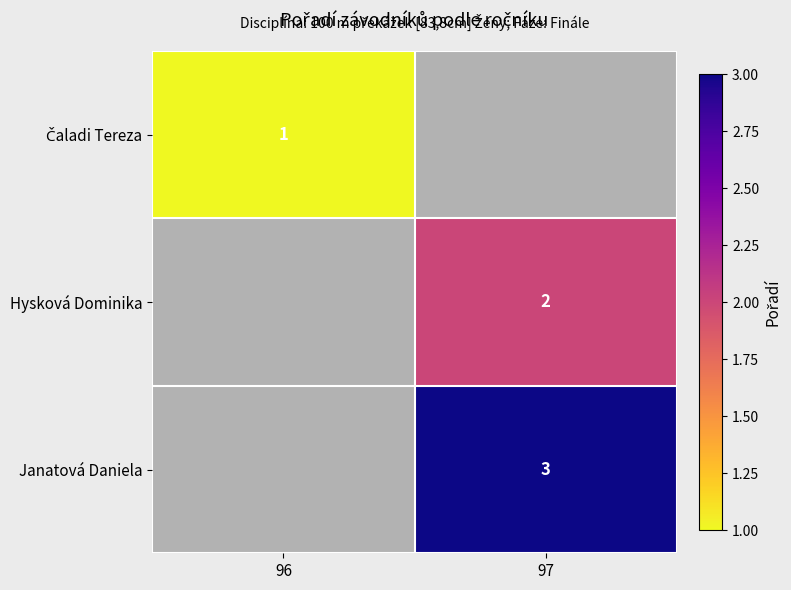

True or false: Hysková Dominika has a value of 3 at 97.

False